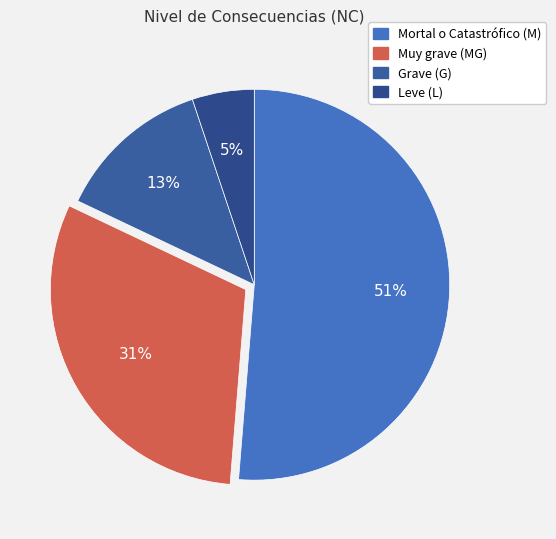

How many slices are in this pie chart?

4